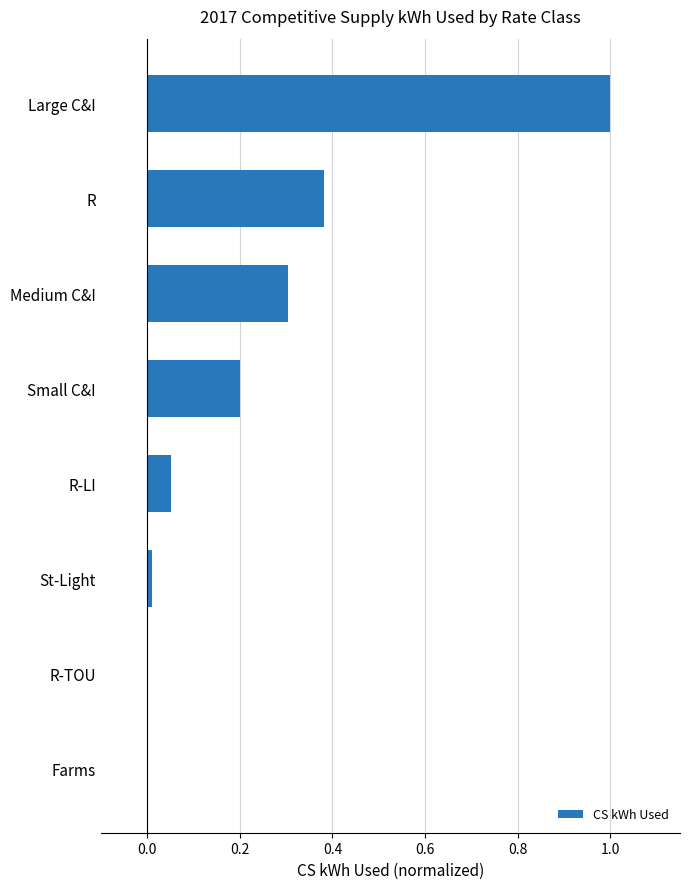

Is it true that the value at Medium C&I is 0.3?

True